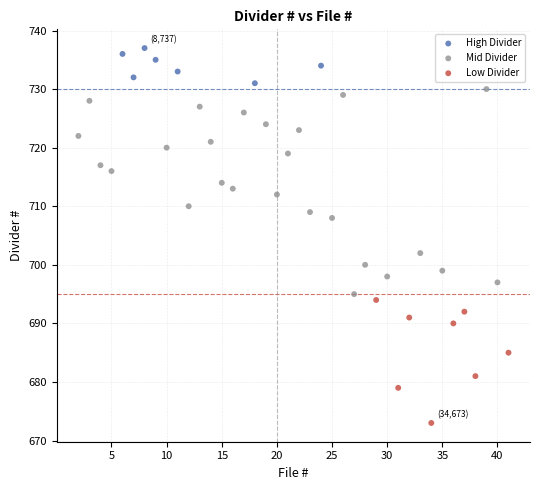

Which series contains the highest Y value?

High Divider